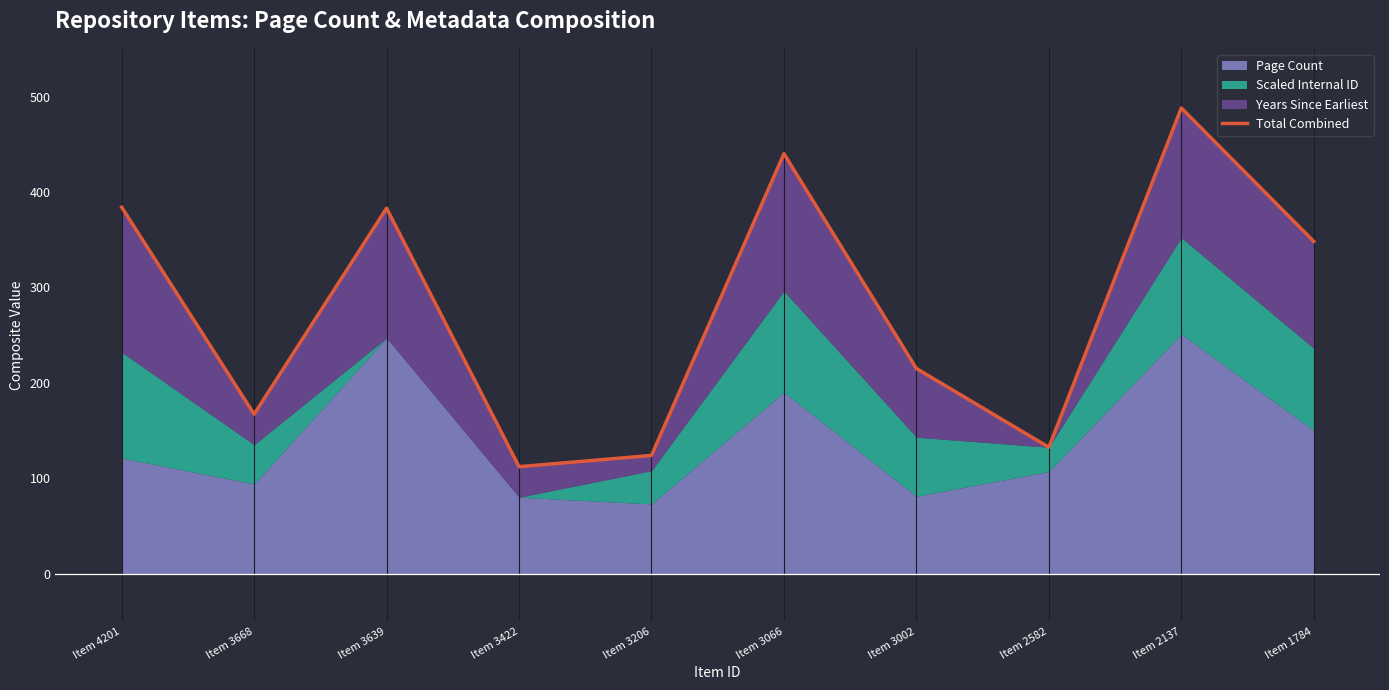

What is the difference between the maximum and minimum values?

376.0